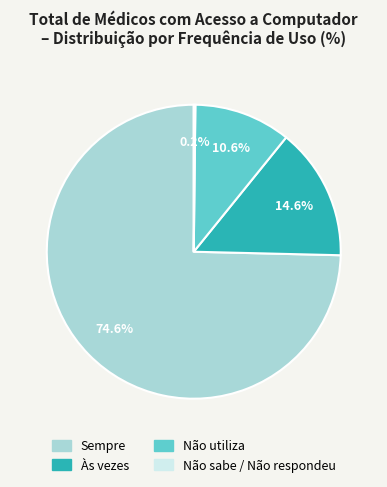

What portion of the pie excludes Às vezes?

85.4%